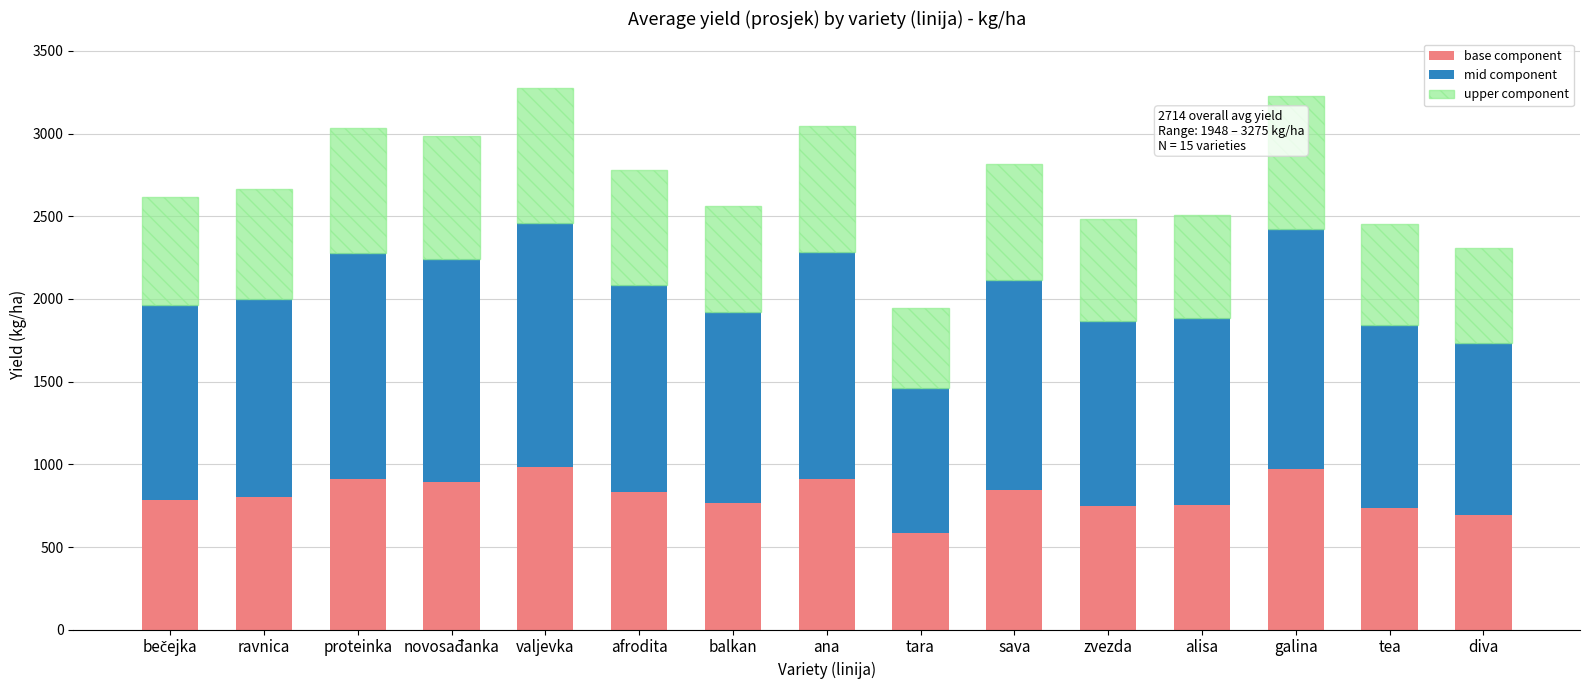

What is the maximum value for base component?

982.5